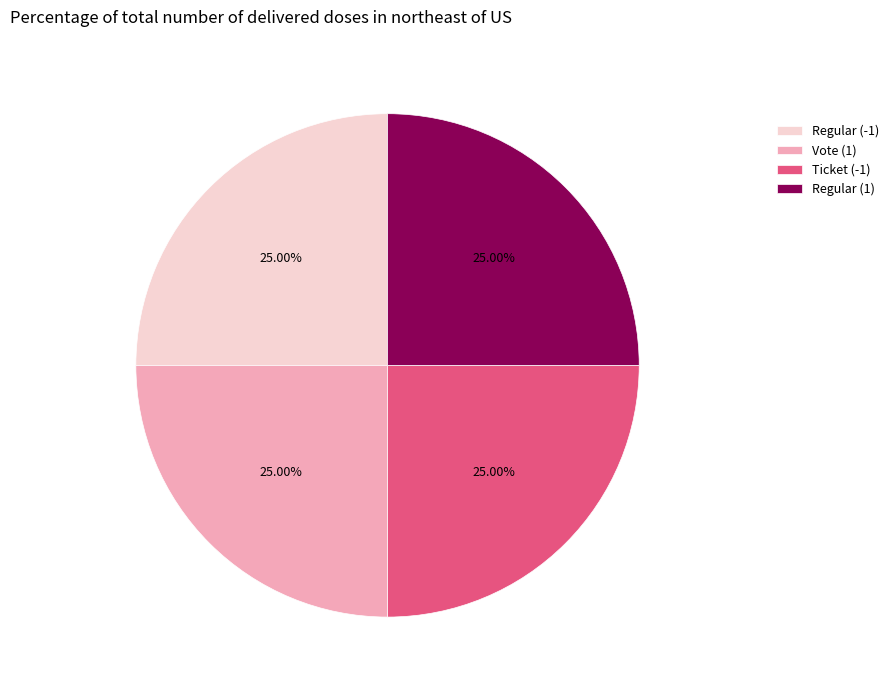

Is Regular (1) the majority of the pie?

No